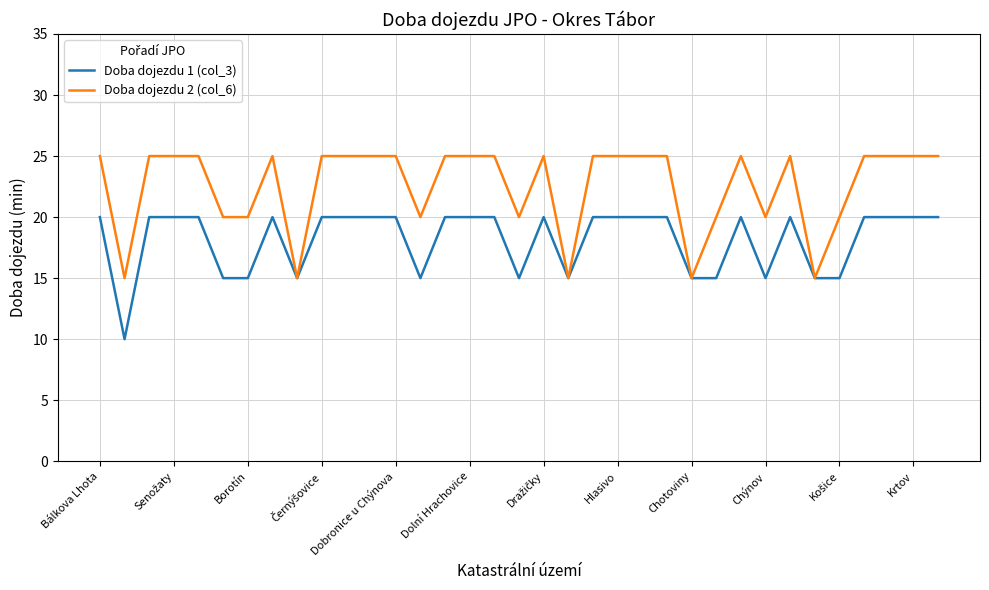

Which series has the largest total across all categories?

Doba dojezdu 2 (col_6)